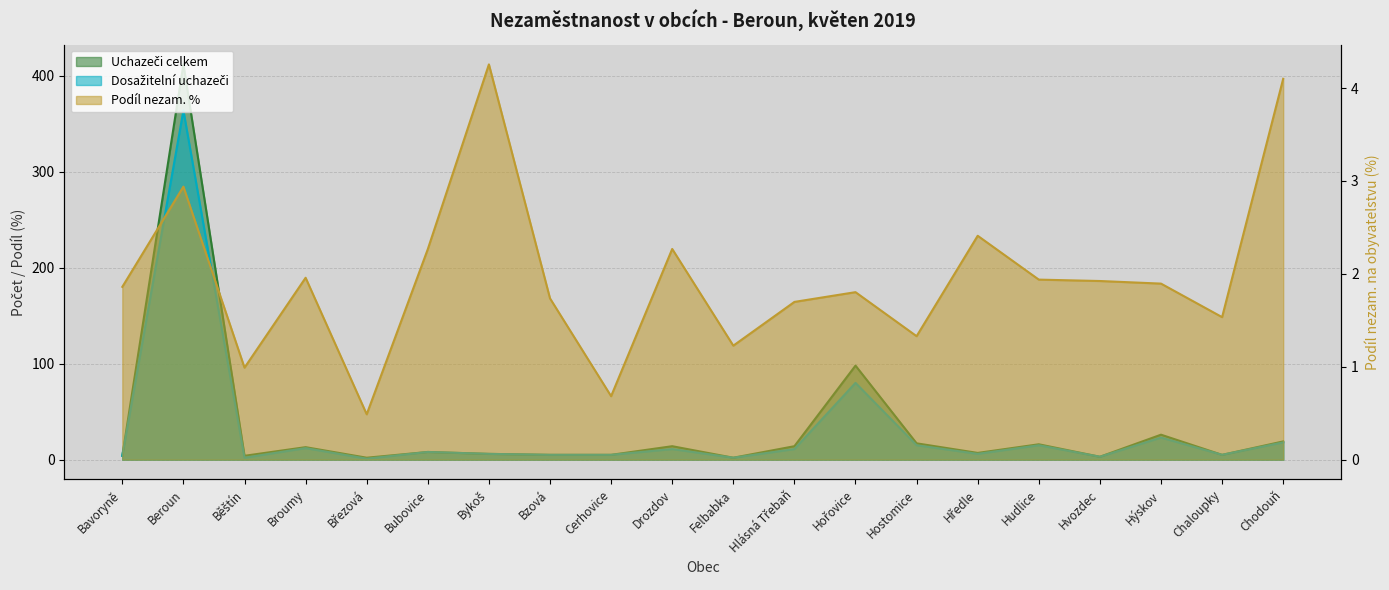

What is the total value across all series at Hýskov?

50.9